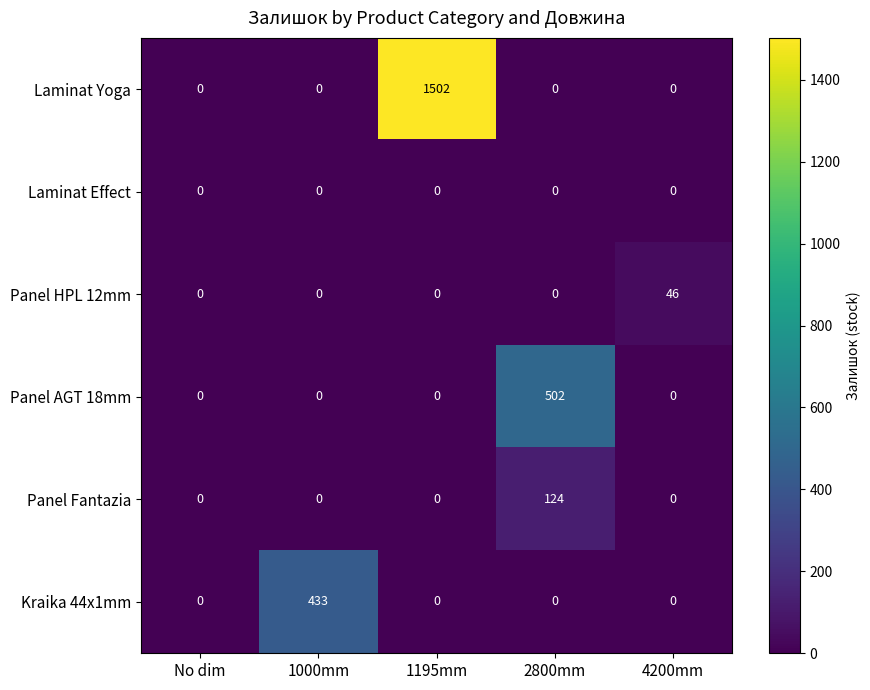

What is the average value of the Kraika 44x1mm series?

87